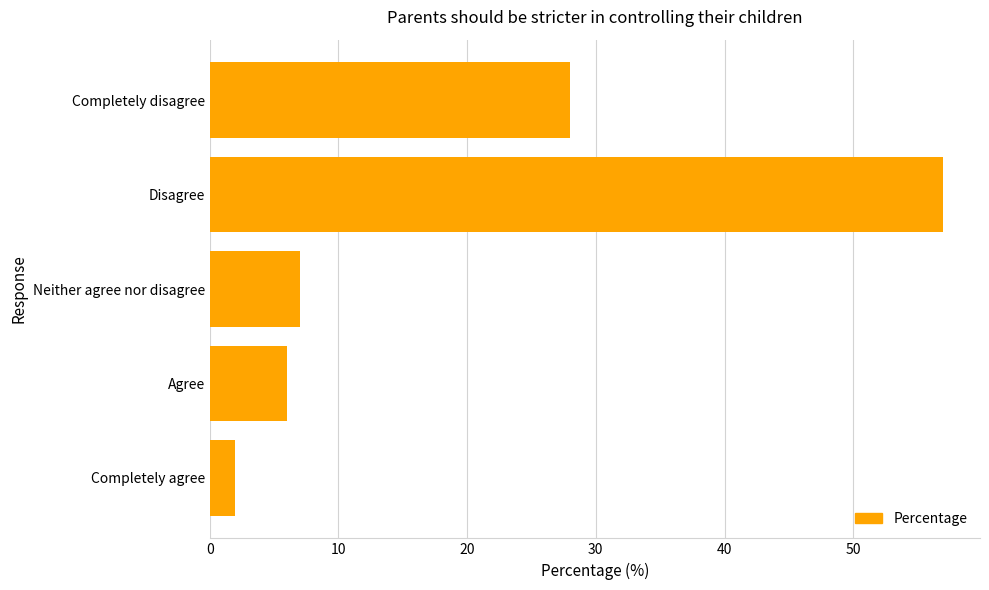

What is the difference between the maximum and second lowest values?

51